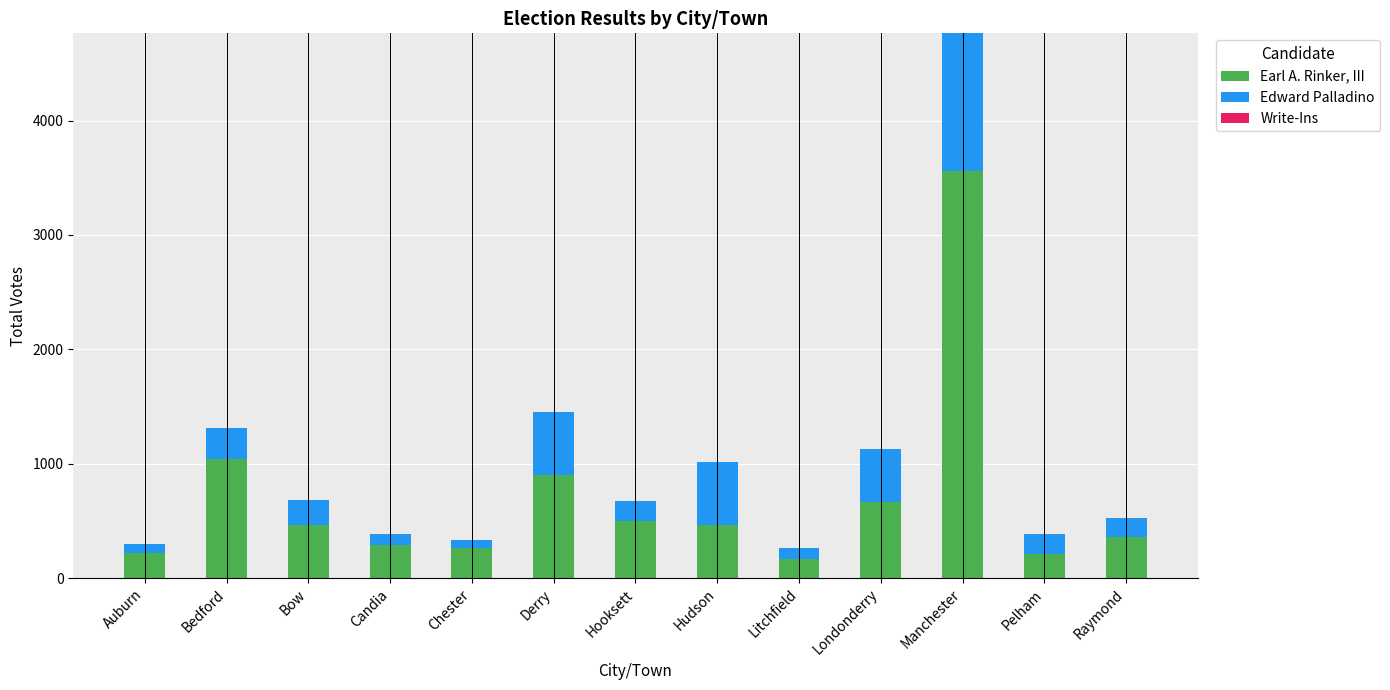

Which category has the highest value in the Earl A. Rinker, III series?

Manchester